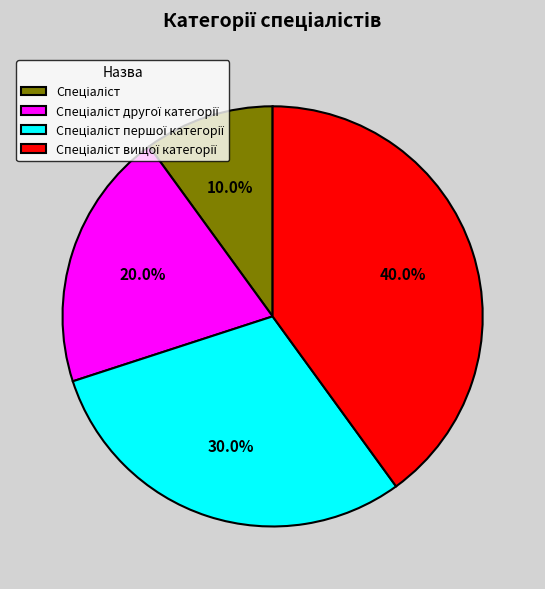

Does any single category account for the majority?

No